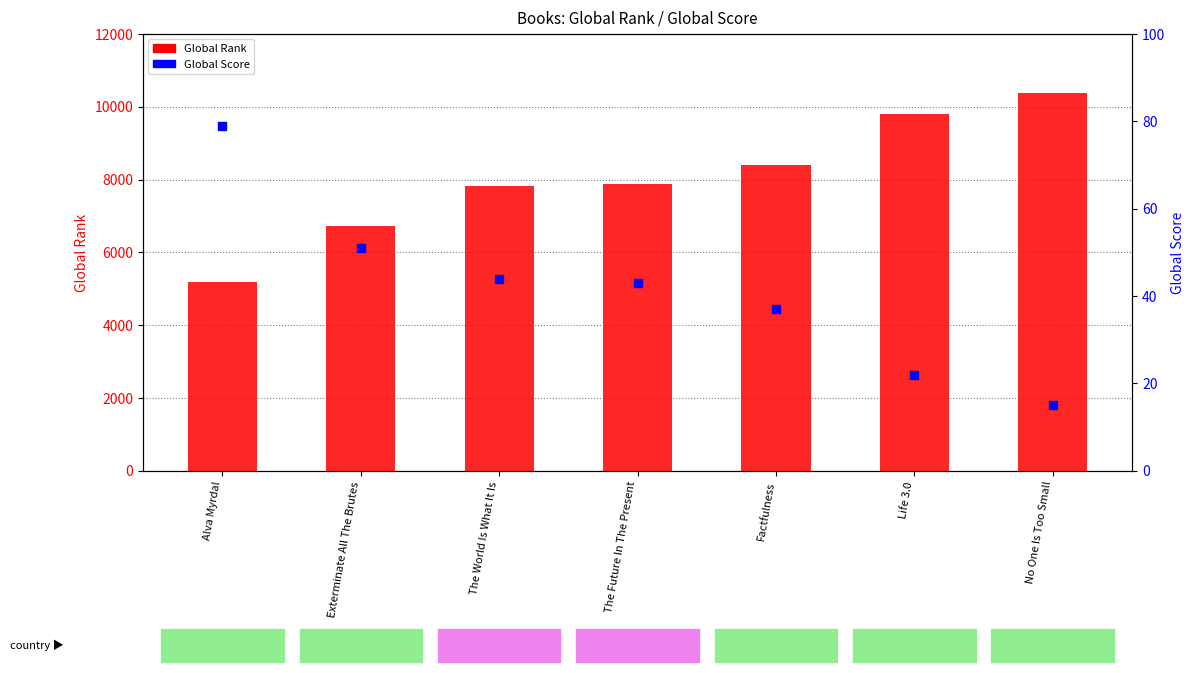

Which series contains the lowest Y value?

Global Score